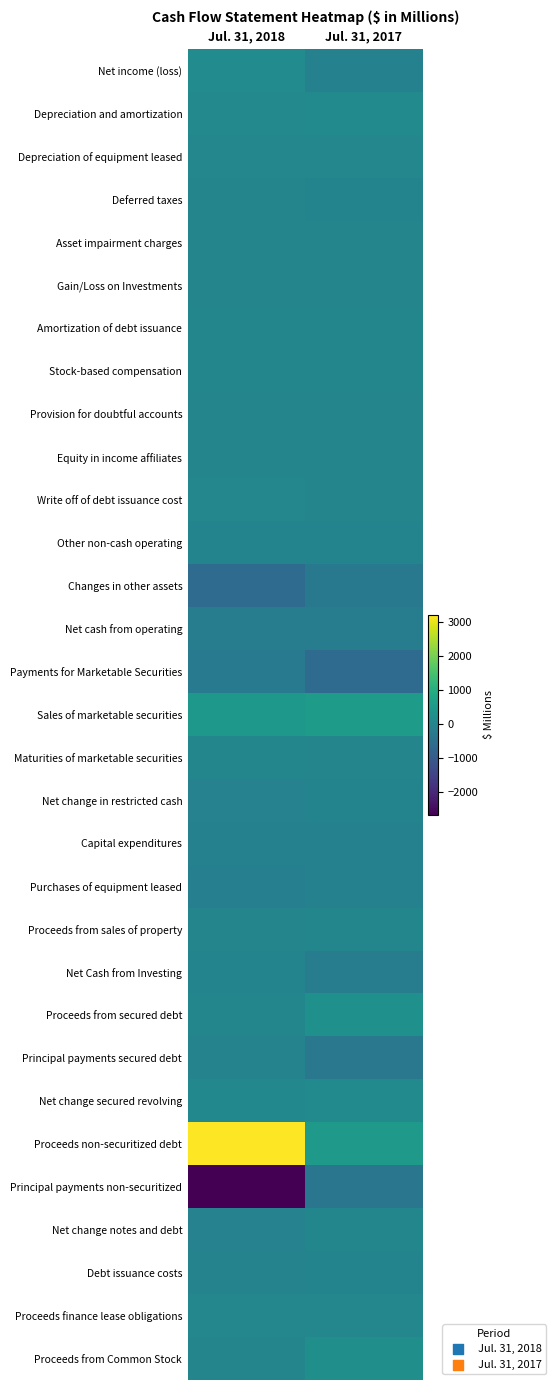

Reading right to left, transcribe all the data shown in this chart.

Net income (loss): Jul. 31, 2017=-87	Jul. 31, 2018=172
Depreciation and amortization: Jul. 31, 2017=113	Jul. 31, 2018=107
Depreciation of equipment leased: Jul. 31, 2017=56	Jul. 31, 2018=53
Deferred taxes: Jul. 31, 2017=-16	Jul. 31, 2018=-3
Asset impairment charges: Jul. 31, 2017=13	Jul. 31, 2018=11
Gain/Loss on Investments: Jul. 31, 2017=5	Jul. 31, 2018=0
Amortization of debt issuance: Jul. 31, 2017=36	Jul. 31, 2018=23
Stock-based compensation: Jul. 31, 2017=19	Jul. 31, 2018=27
Provision for doubtful accounts: Jul. 31, 2017=9	Jul. 31, 2018=6
Equity in income affiliates: Jul. 31, 2017=1	Jul. 31, 2018=4
Write off of debt issuance cost: Jul. 31, 2017=4	Jul. 31, 2018=43
Other non-cash operating: Jul. 31, 2017=-21	Jul. 31, 2018=-17
Changes in other assets: Jul. 31, 2017=-290	Jul. 31, 2018=-606
Net cash from operating: Jul. 31, 2017=-168	Jul. 31, 2018=-180
Payments for Marketable Securities: Jul. 31, 2017=-619	Jul. 31, 2018=-214
Sales of marketable securities: Jul. 31, 2017=586	Jul. 31, 2018=460
Maturities of marketable securities: Jul. 31, 2017=17	Jul. 31, 2018=29
Net change in restricted cash: Jul. 31, 2017=-25	Jul. 31, 2018=-66
Capital expenditures: Jul. 31, 2017=-93	Jul. 31, 2018=-79
Purchases of equipment leased: Jul. 31, 2017=-96	Jul. 31, 2018=-142
Proceeds from sales of property: Jul. 31, 2017=32	Jul. 31, 2018=9
Net Cash from Investing: Jul. 31, 2017=-194	Jul. 31, 2018=-6
Proceeds from secured debt: Jul. 31, 2017=278	Jul. 31, 2018=32
Principal payments secured debt: Jul. 31, 2017=-326	Jul. 31, 2018=-50
Net change secured revolving: Jul. 31, 2017=119	Jul. 31, 2018=64
Proceeds non-securitized debt: Jul. 31, 2017=491	Jul. 31, 2018=3210
Principal payments non-securitized: Jul. 31, 2017=-368	Jul. 31, 2018=-2669
Net change notes and debt: Jul. 31, 2017=23	Jul. 31, 2018=-52
Debt issuance costs: Jul. 31, 2017=-22	Jul. 31, 2018=-36
Proceeds finance lease obligations: Jul. 31, 2017=49	Jul. 31, 2018=48
Proceeds from Common Stock: Jul. 31, 2017=256	Jul. 31, 2018=0